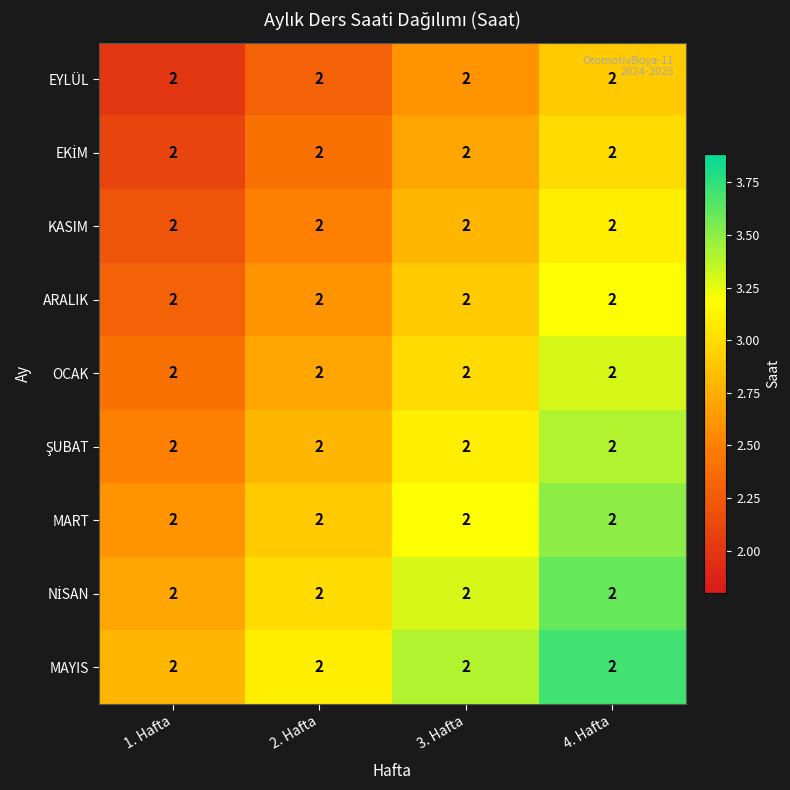

At which category does the chart reach its minimum across all series?

1. Hafta